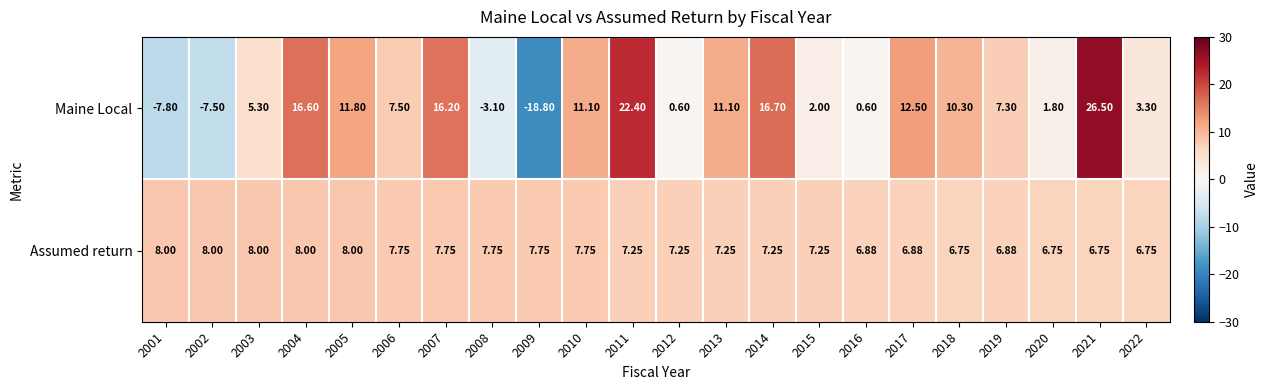

Which series has the widest spread of values?

Maine Local